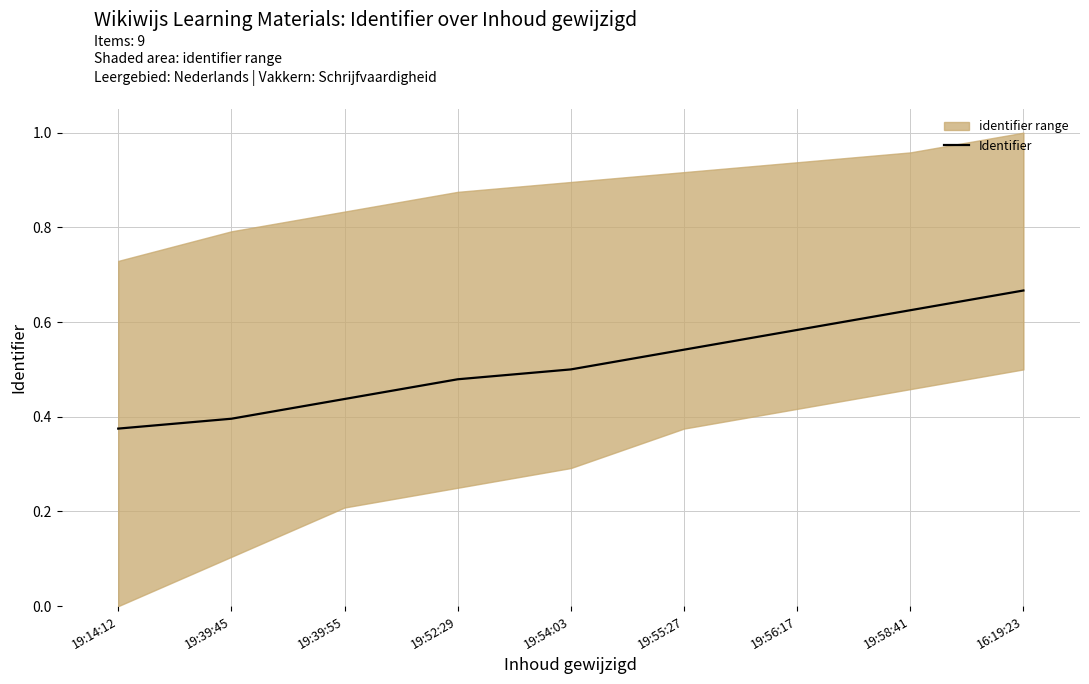

What is the greatest value displayed?

0.7